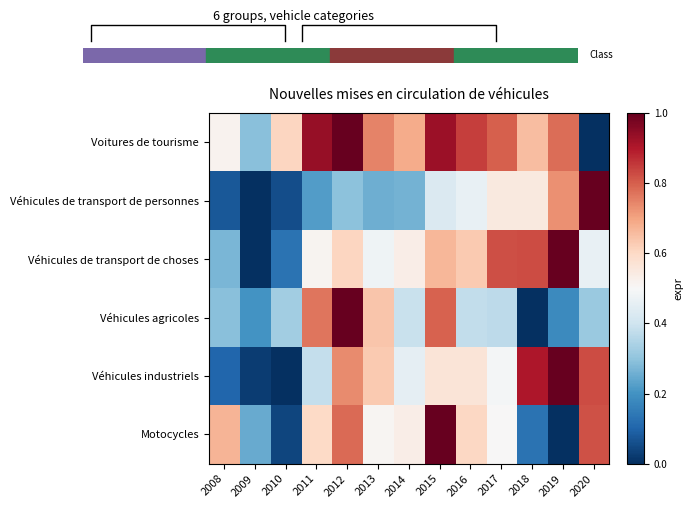

How many data points does each series have?

13